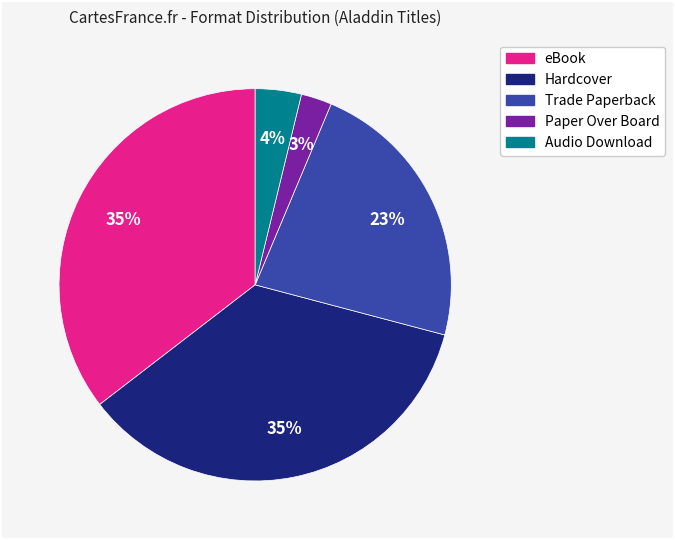

To the nearest percent, what percentage of the pie is Trade Paperback?

23%